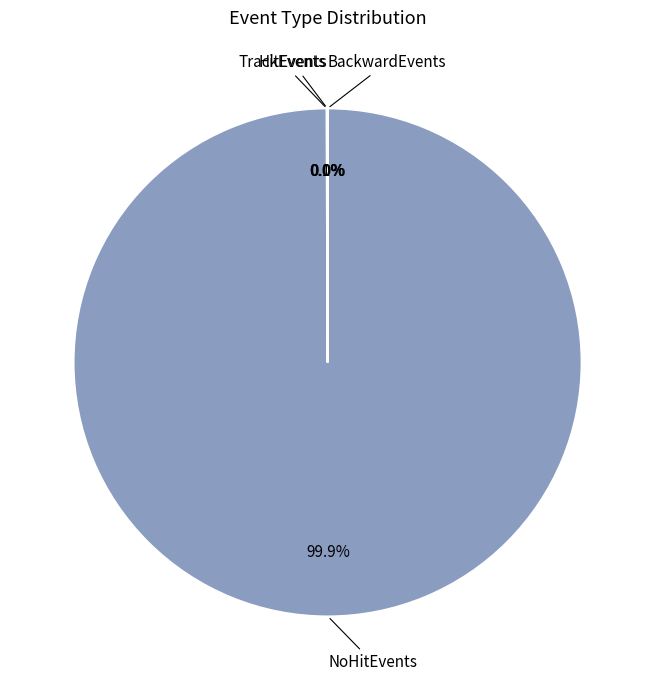

Is there a majority slice in this chart?

Yes